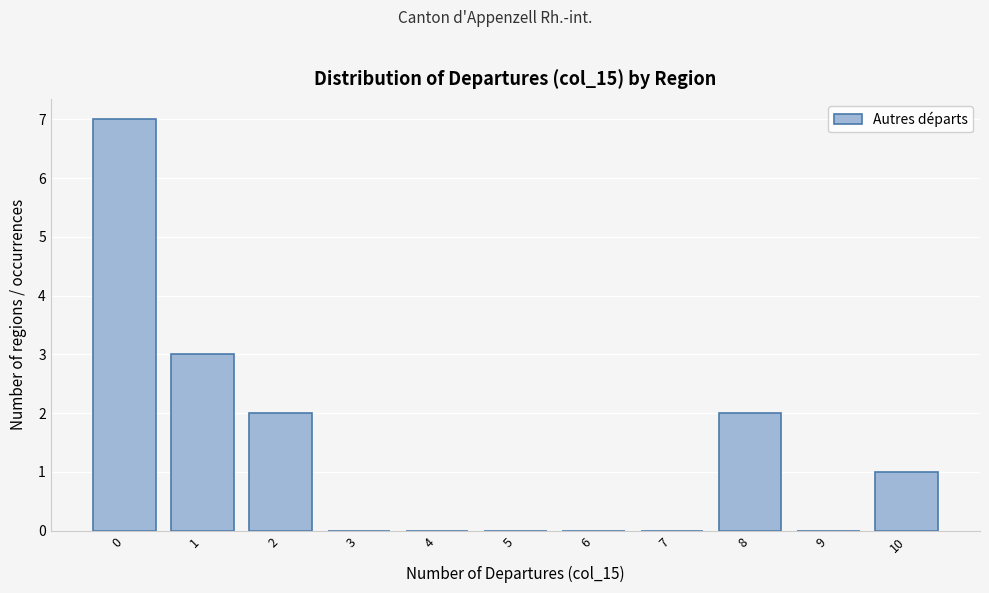

Reading left to right, list all the values displayed in this chart.

0=7	1=3	2=2	3=0	4=0	5=0	6=0	7=0	8=2	9=0	10=1